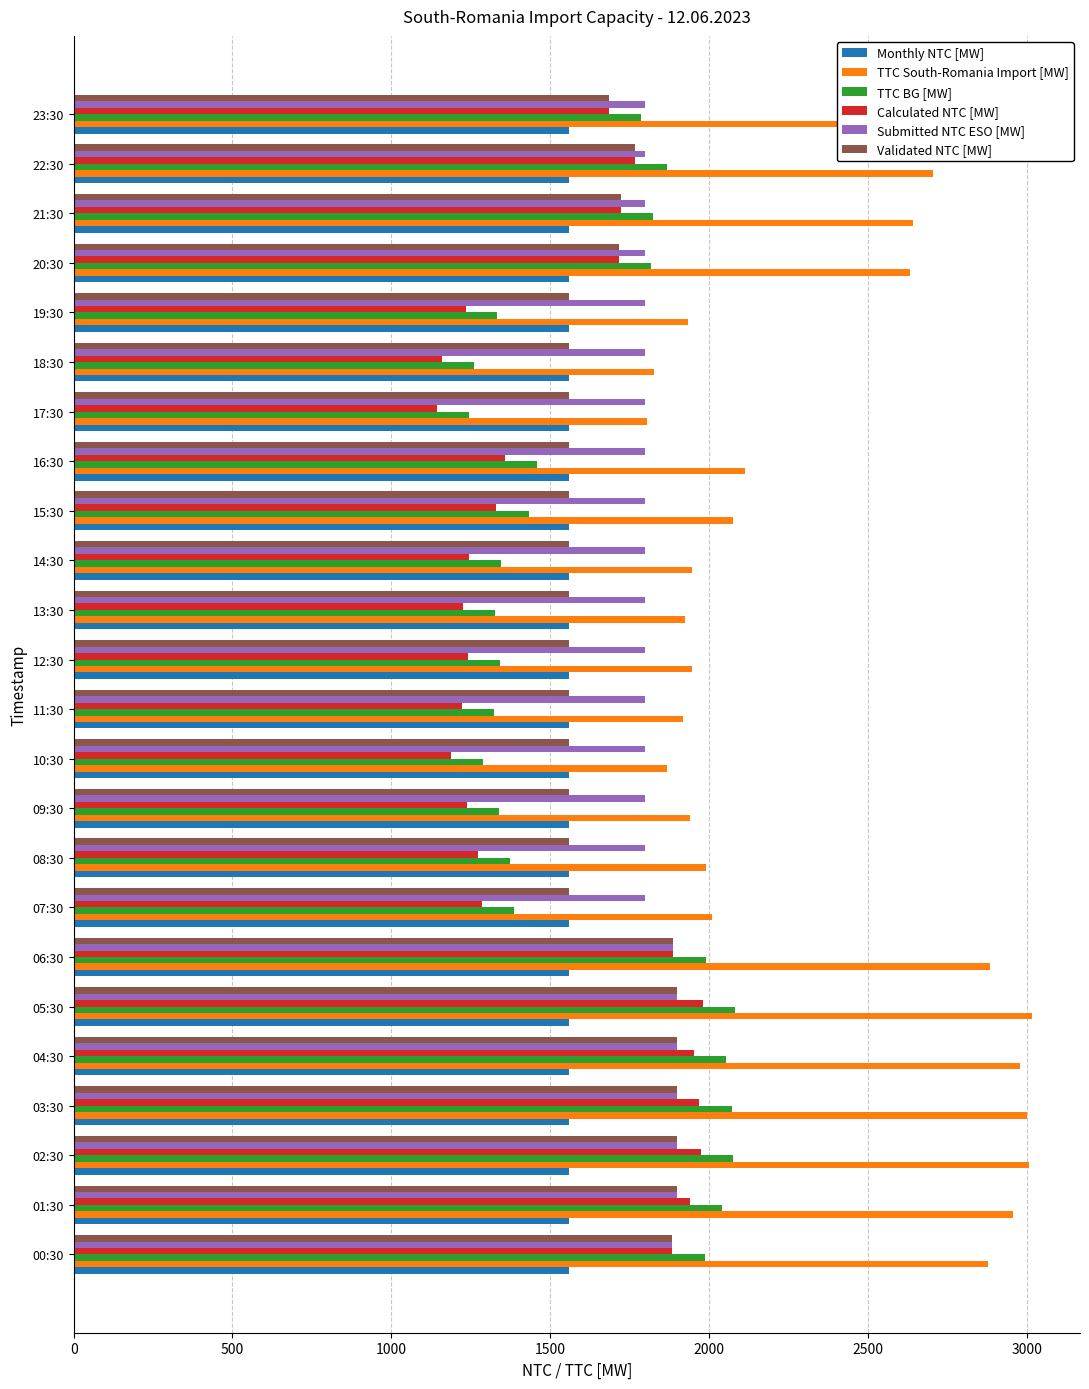

The value of TTC South-Romania Import [MW] at 07:30 is 508. True or false?

False